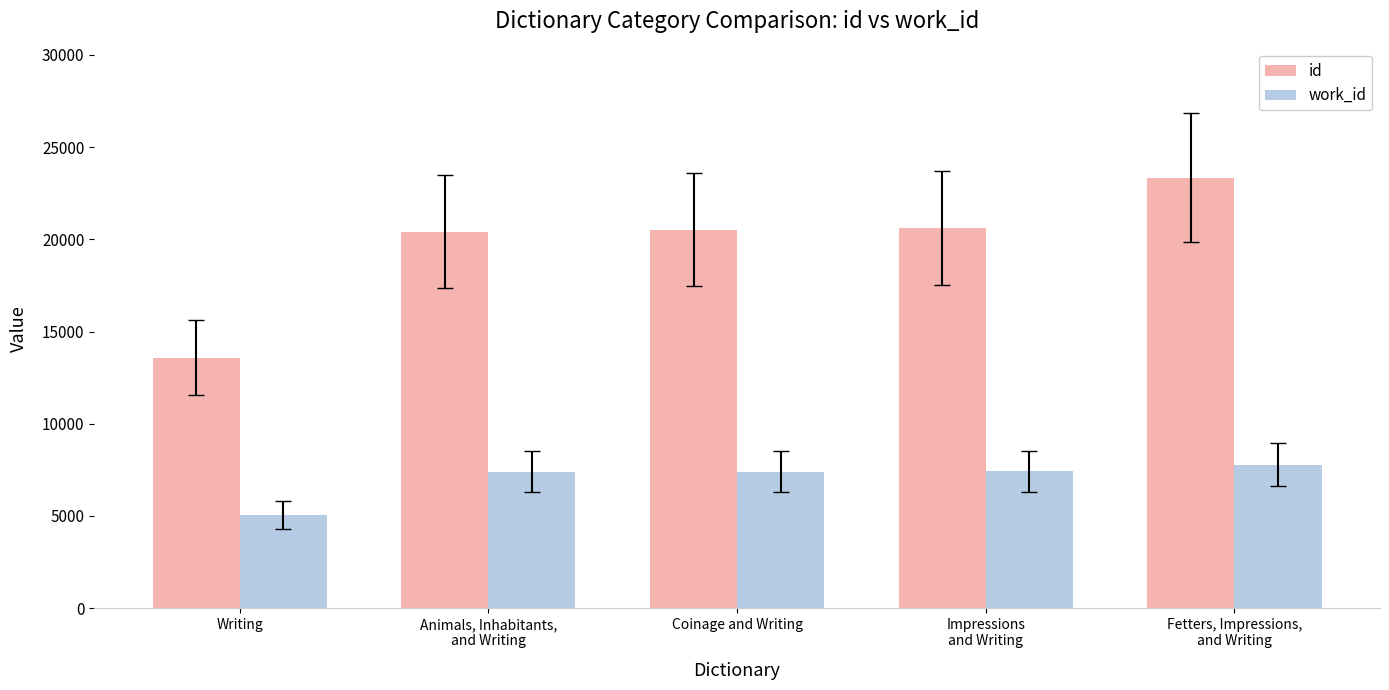

At which category does the chart reach its minimum across all series?

Writing